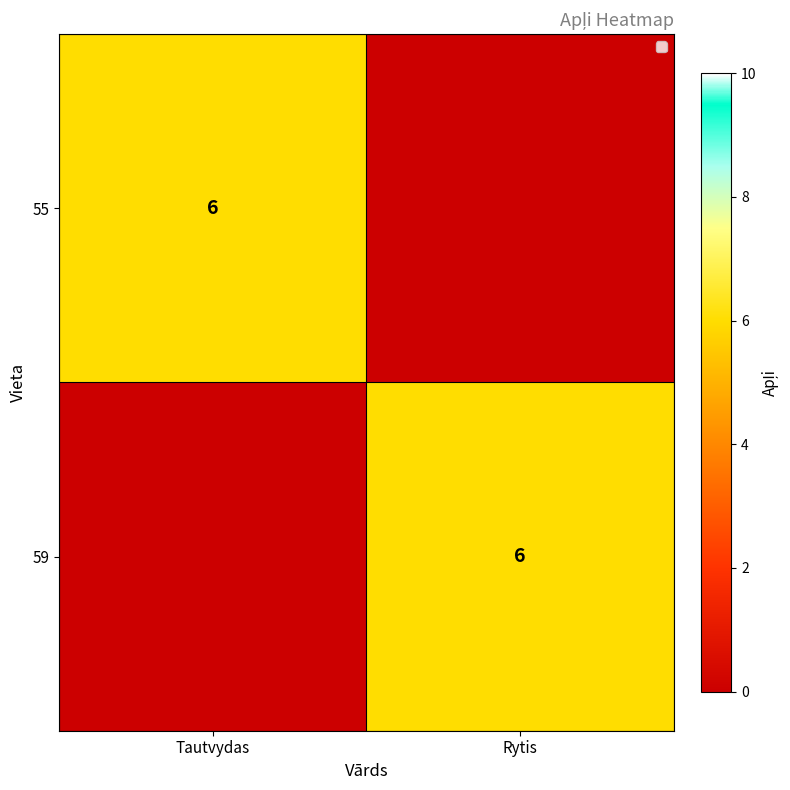

The value of 55 at Tautvydas is 6. True or false?

True